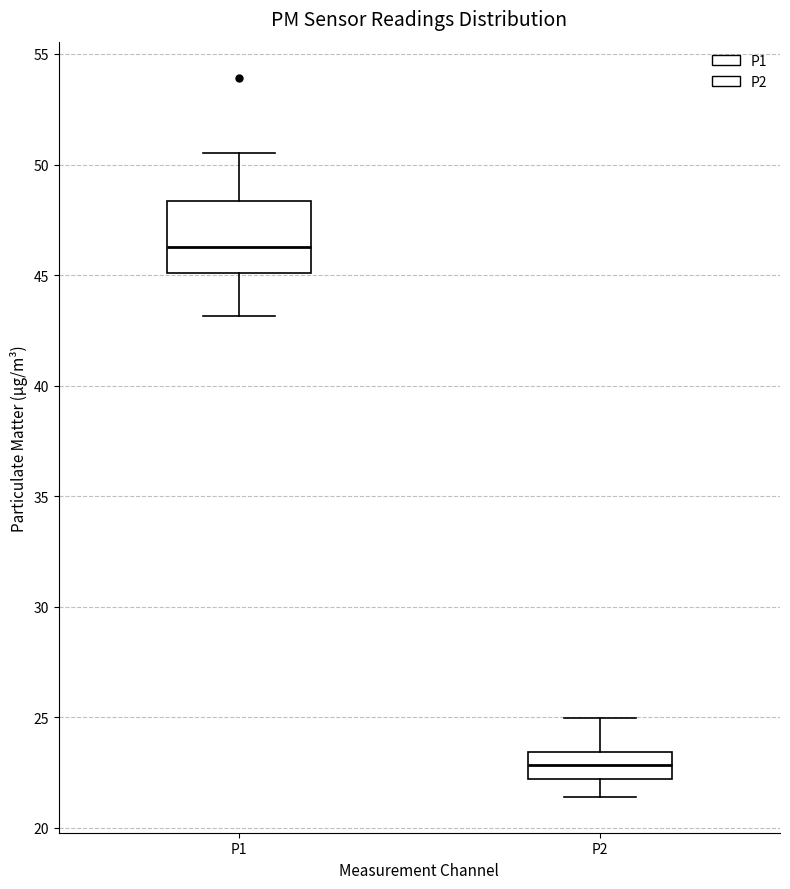

Reading left to right, transcribe this box plot: for each box, give where its median line is, the range the box spans, and where its two whiskers end, as read against the y-axis. The values are not printed on the chart, so give them approximately, as read against the axis.

P1: median 46.5, box 45.0 to 48.5, whiskers 43.0 to 50.5
P2: median 23.0, box 22.0 to 23.5, whiskers 21.5 to 25.0